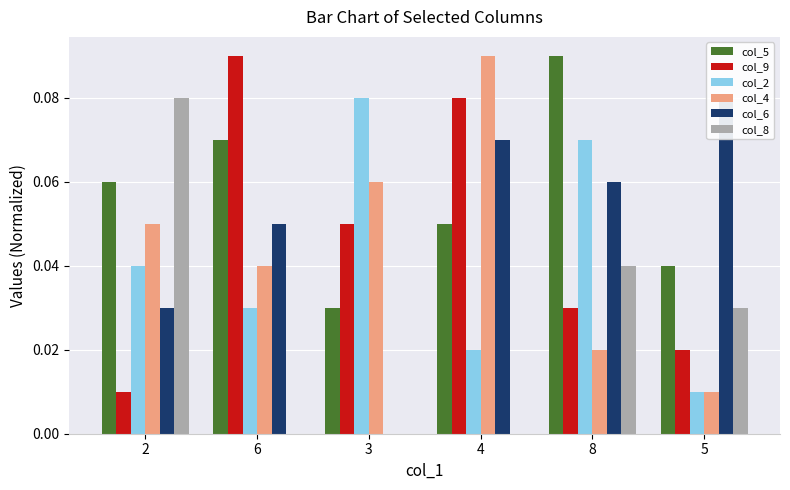

What is the label of the 6th bar from the right?

2